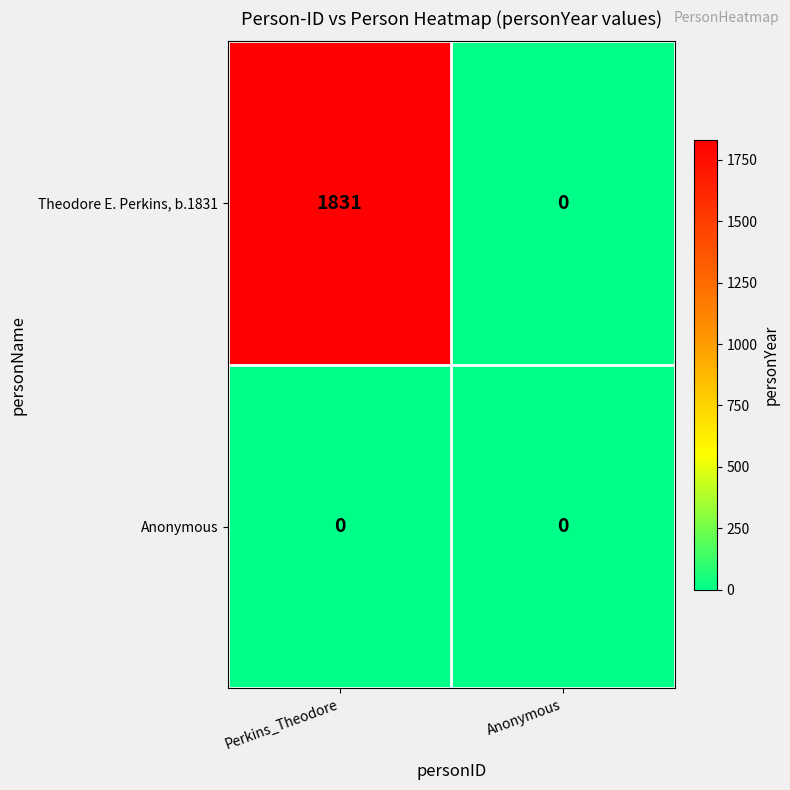

Reading right to left, list all the values displayed in this chart.

Theodore E. Perkins, b.1831: Anonymous=0	Perkins_Theodore=1831
Anonymous: Anonymous=0	Perkins_Theodore=0